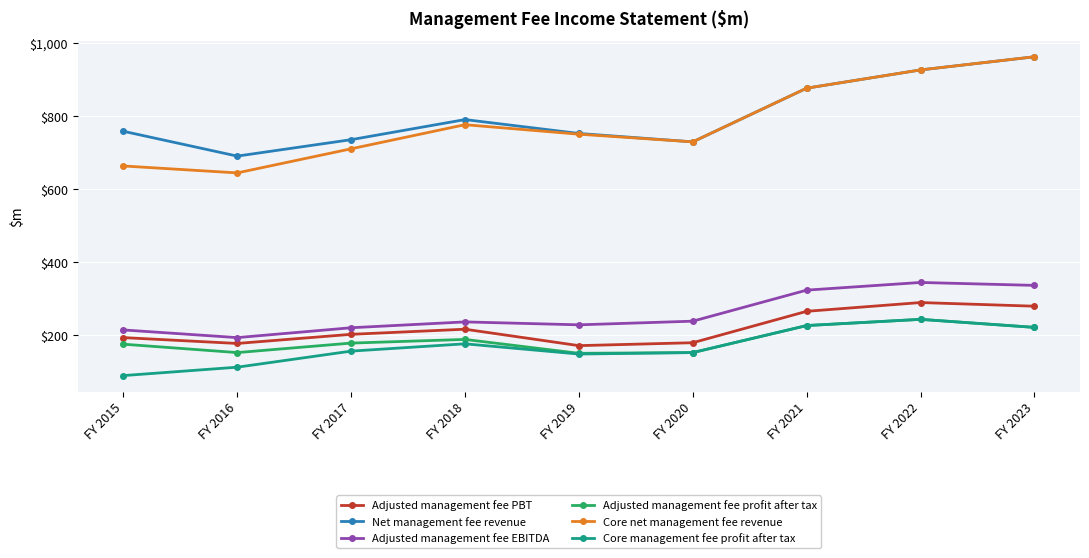

In Core management fee profit after tax, how many points are higher than both neighbors (excluding endpoints)?

2